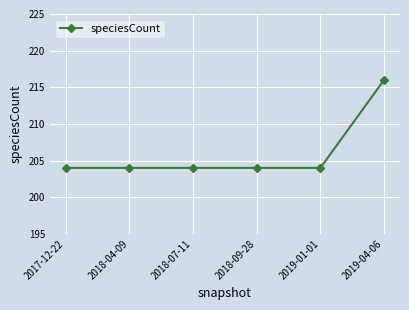

Reading left to right, what are all the values shown in this chart?

2017-12-22=204	2018-04-09=204	2018-07-11=204	2018-09-28=204	2019-01-01=204	2019-04-06=216